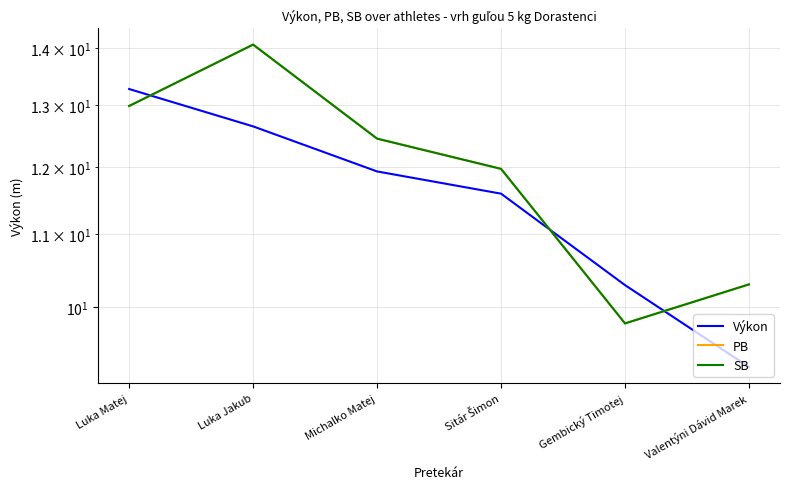

What is the difference between the maximum and minimum values in the Výkon series?

4.0